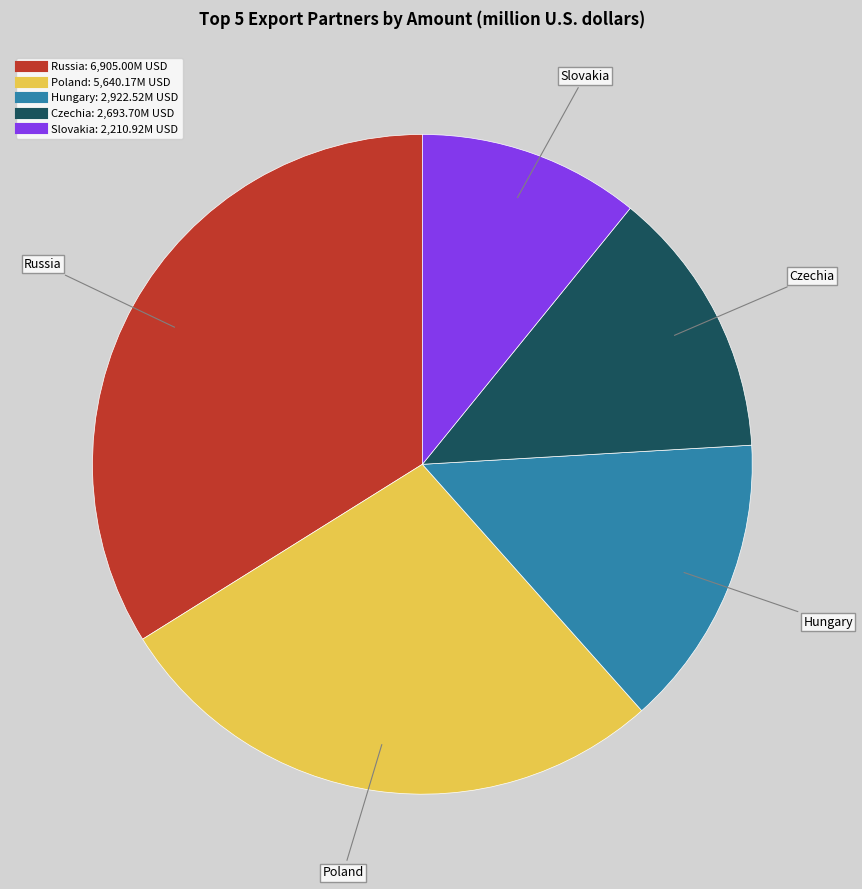

Rank the categories by value from lowest to highest.

Slovakia, Czechia, Hungary, Poland, Russia